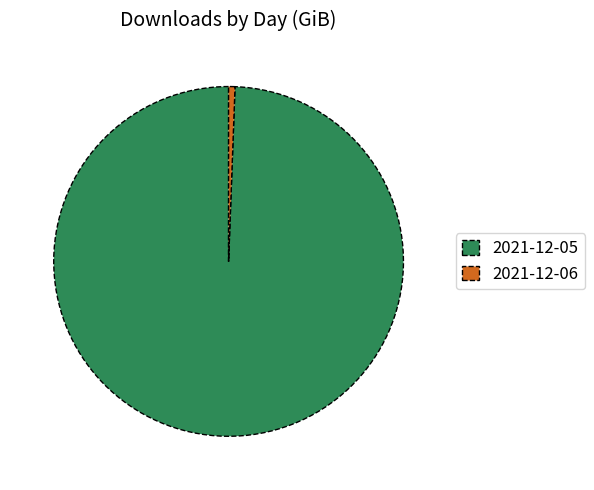

Between 2021-12-06 and 2021-12-05, which is larger?

2021-12-05